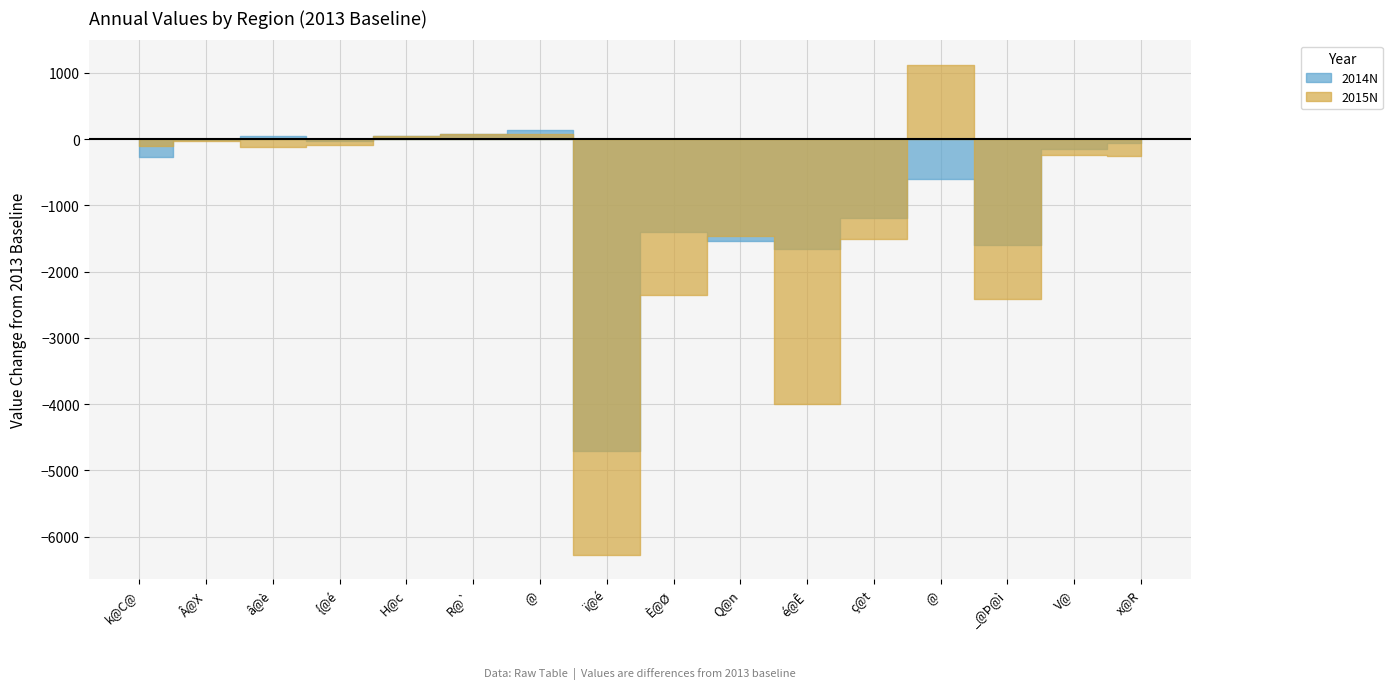

How many categories are shown in the chart?

16